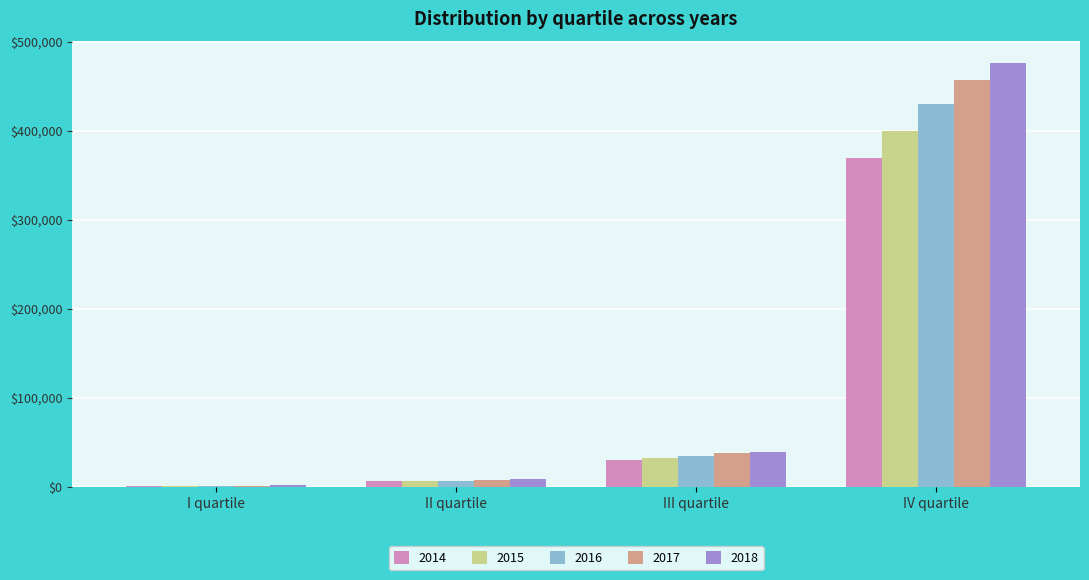

At which label does 2015 reach its peak?

IV quartile